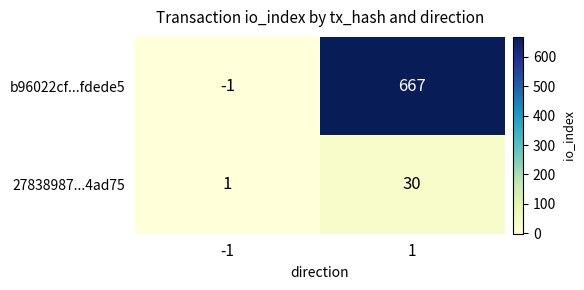

How many data points does each series have?

2